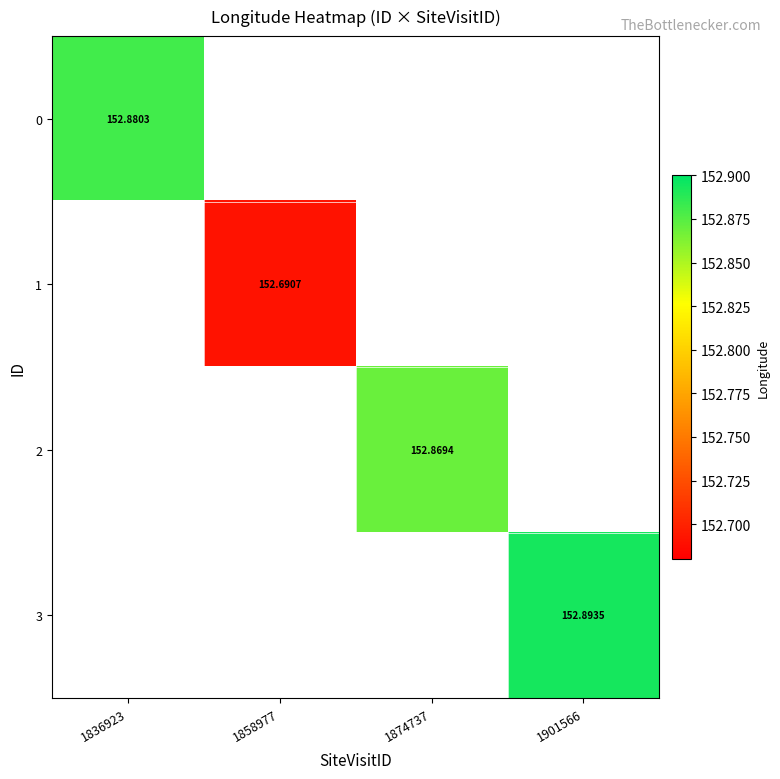

At how many categories does at least one series exceed 152?

4